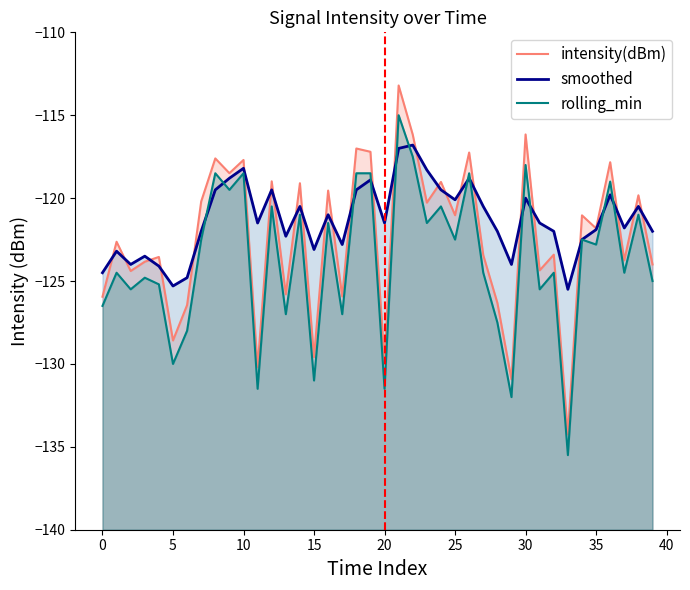

How many series are shown in this chart?

3